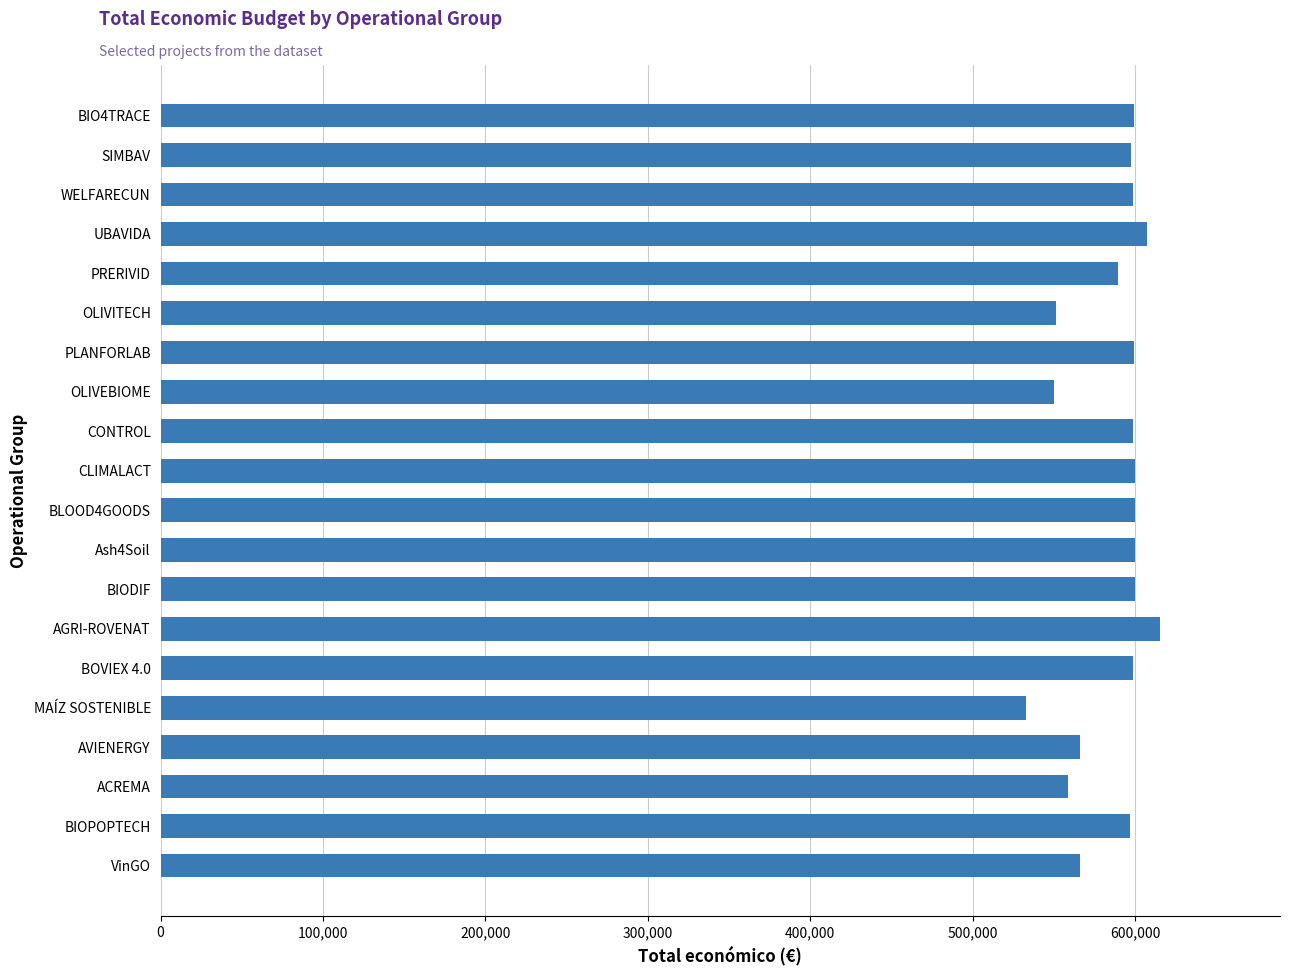

What is the average value?

586310